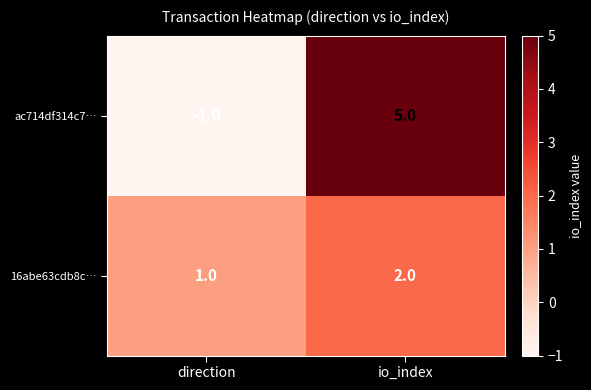

Count the number of data series in this chart.

2